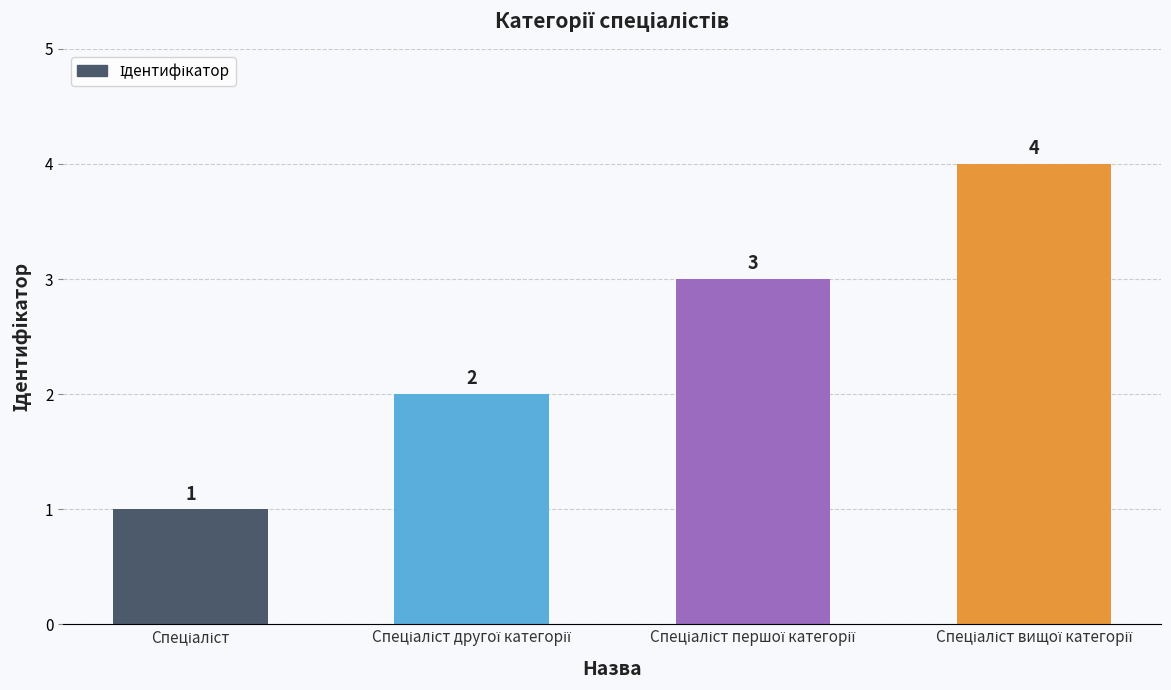

How many distinct data groups are displayed?

1